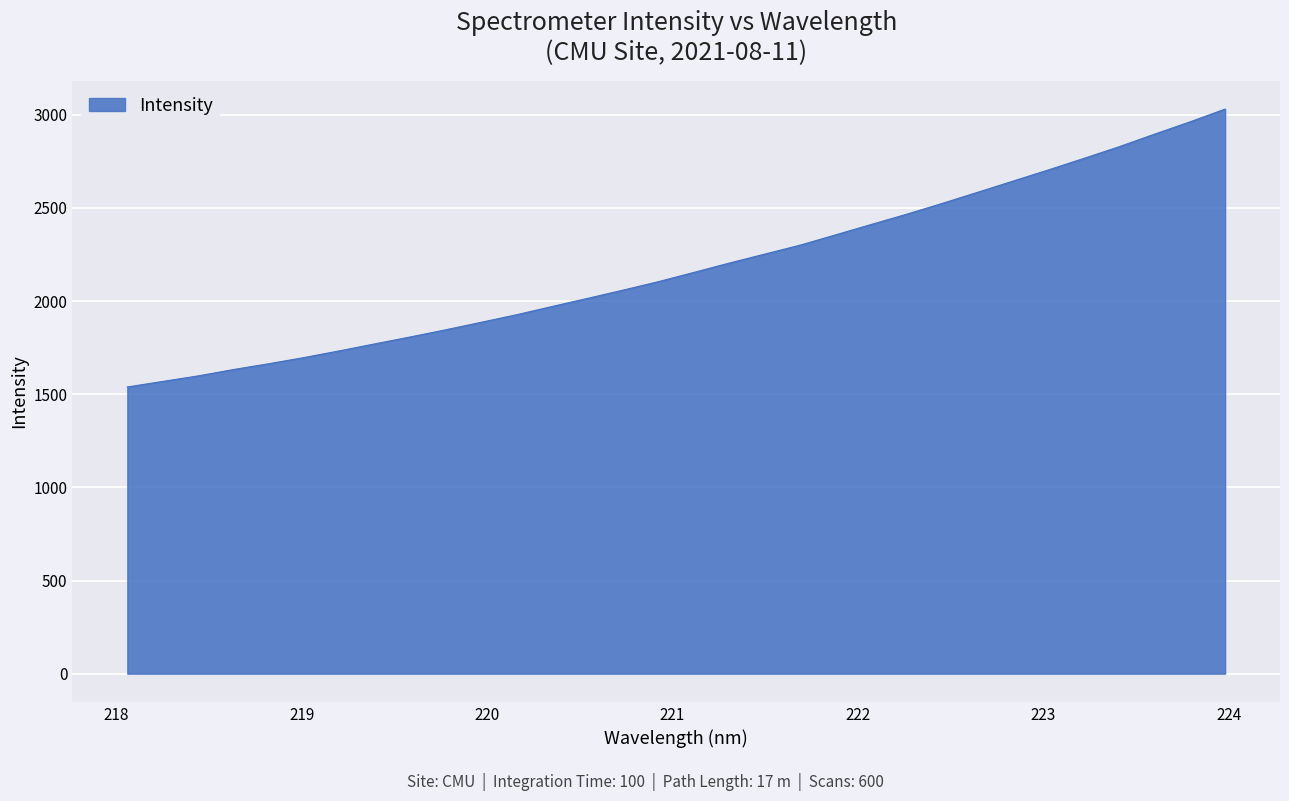

Reading right to left, extract all data points from this chart.

3030.5	2961.4	2895.5	2828.1	2765.2	2703.6	2643.6	2583.5	2523.9	2466.1	2411.2	2355.8	2300.6	2252.5	2204.4	2154.3	2104.7	2059.2	2015.0	1971.4	1927.3	1886.6	1846.4	1807.9	1770.8	1733.3	1697.2	1663.9	1632.6	1598.3	1568.5	1538.8